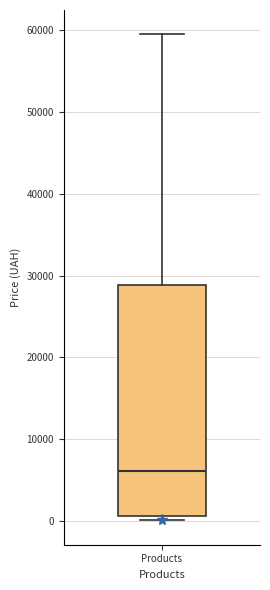

Transcribe this box plot: give where the median line is, the range the box spans, and where the two whiskers end, as read against the y-axis. The values are not printed on the chart, so give them approximately, as read against the axis.

median 6000, box 1000 to 29000, whiskers 0 to 60000